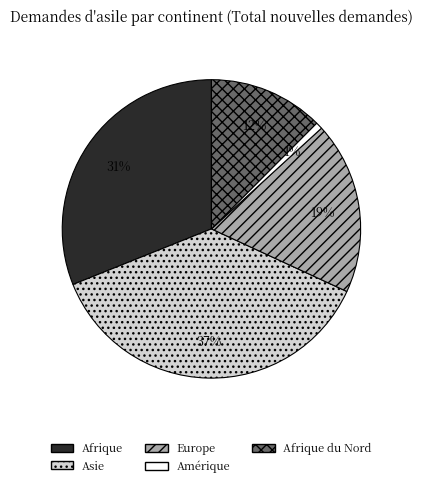

Is it true that Afrique is 31% of the pie?

True